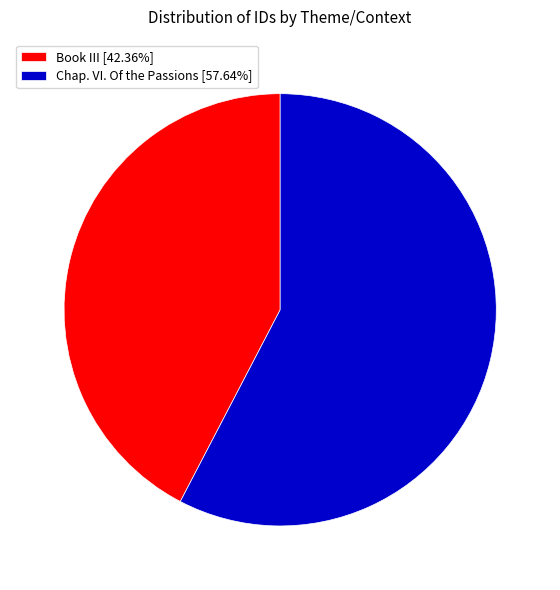

True or false: Chap. VI. Of the Passions accounts for 58% of the total.

True